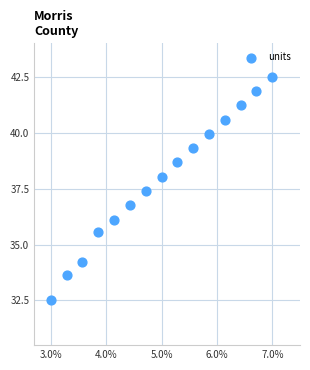

What Y value in the scatter plot is closest to 37?

36.8